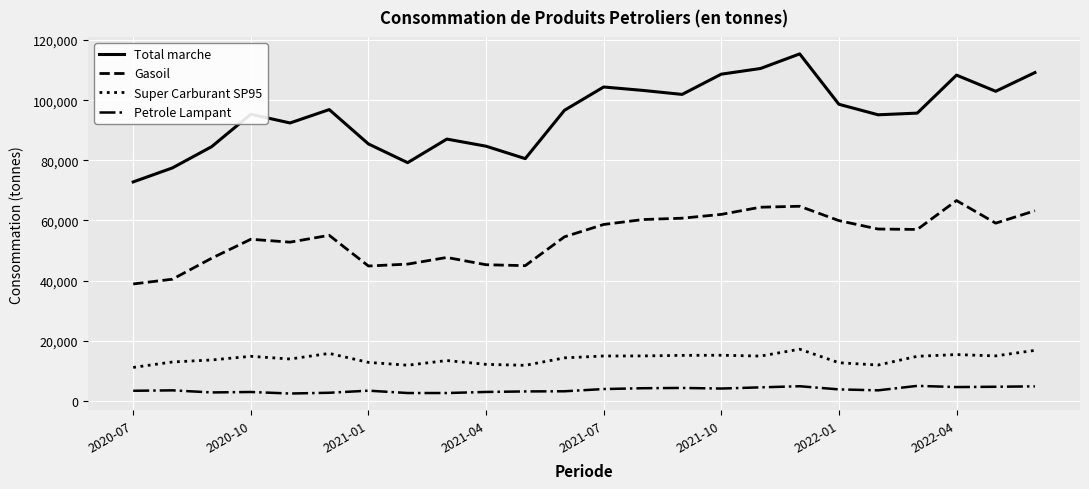

What is the maximum value for Total marche?

115404.3